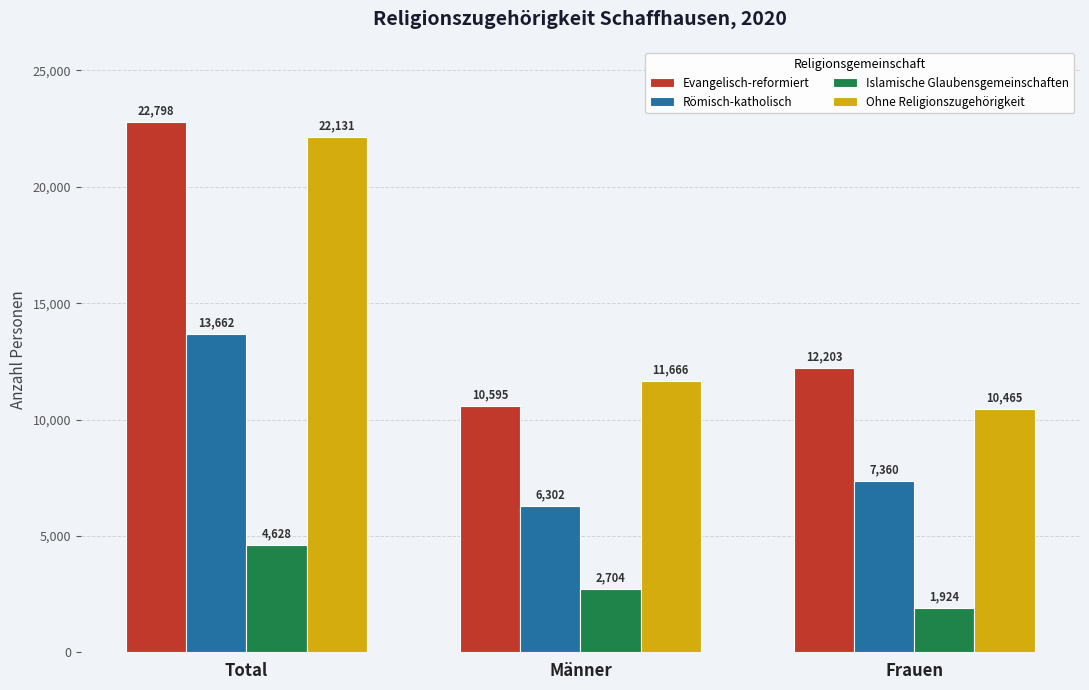

Which series has the largest range (max minus min)?

Evangelisch-reformiert